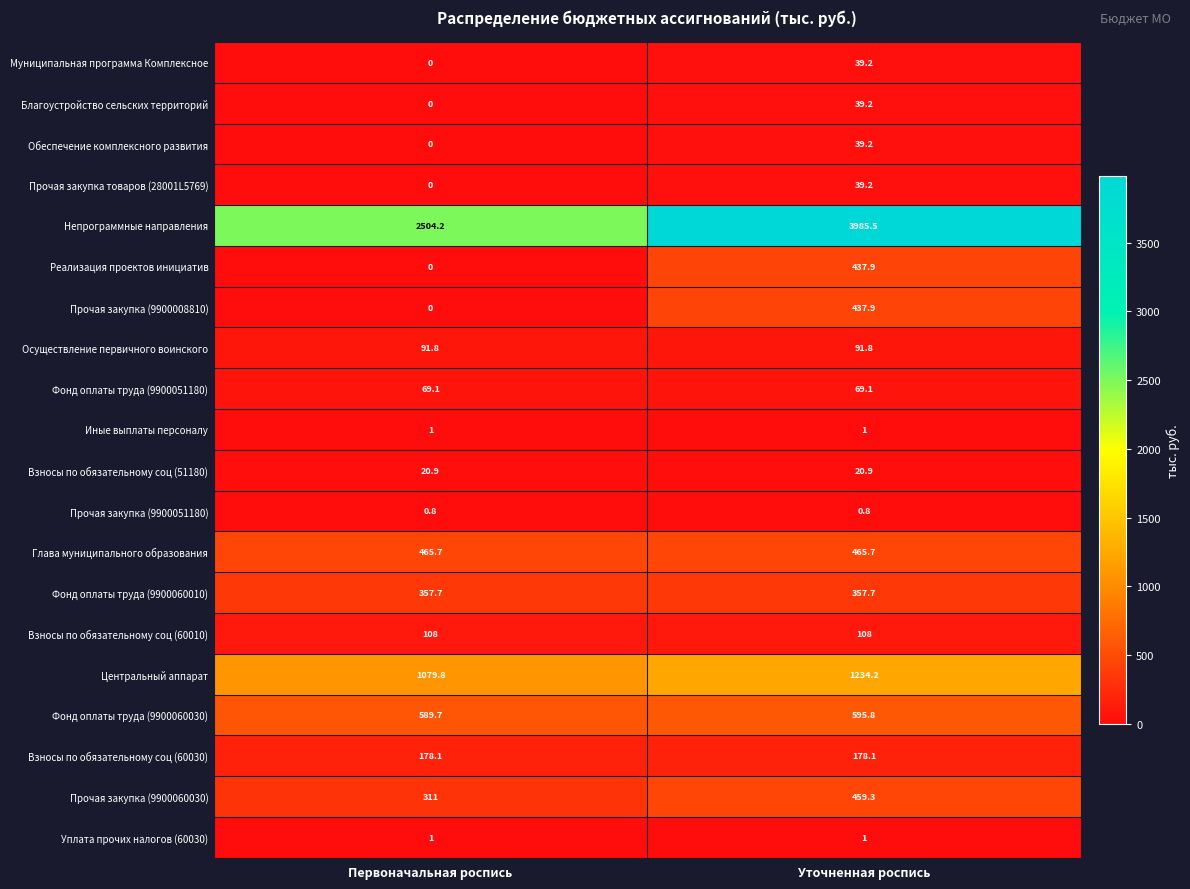

How many values in the Благоустройство сельских территорий series exceed 39?

1